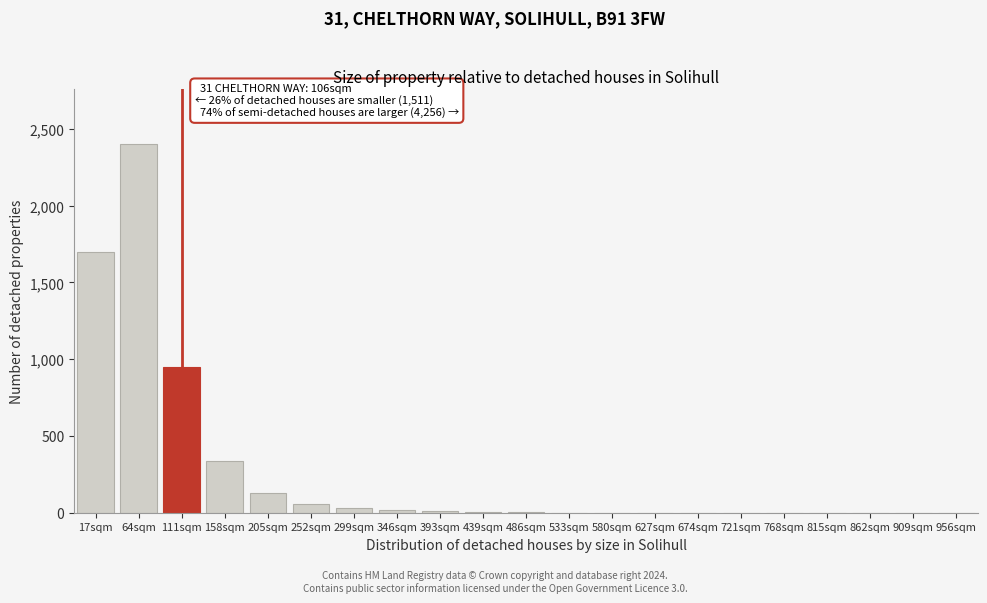

What is the maximum value shown in the chart?

2400